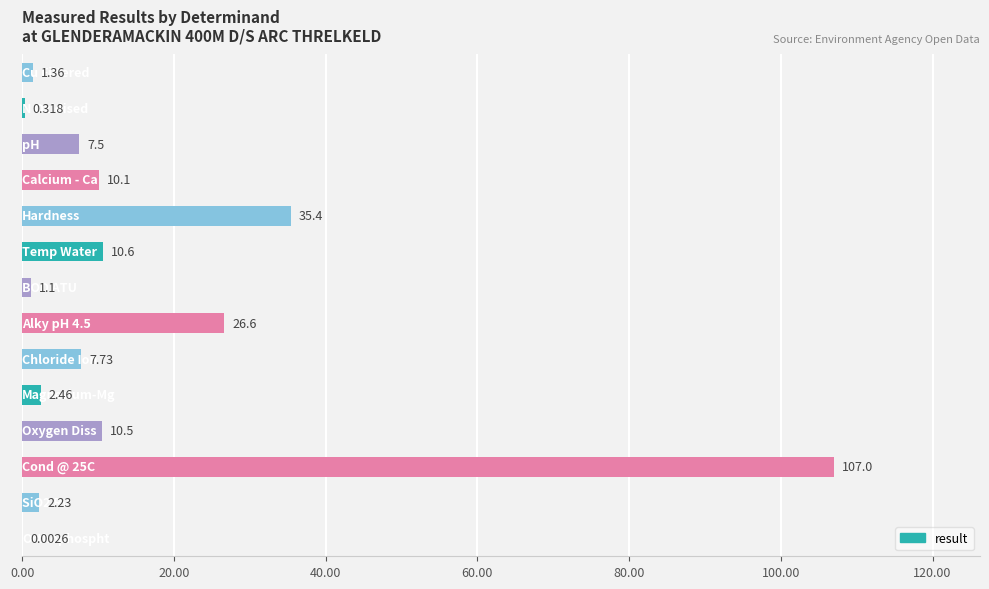

Which category has the lowest value across all series?

Orthophospht